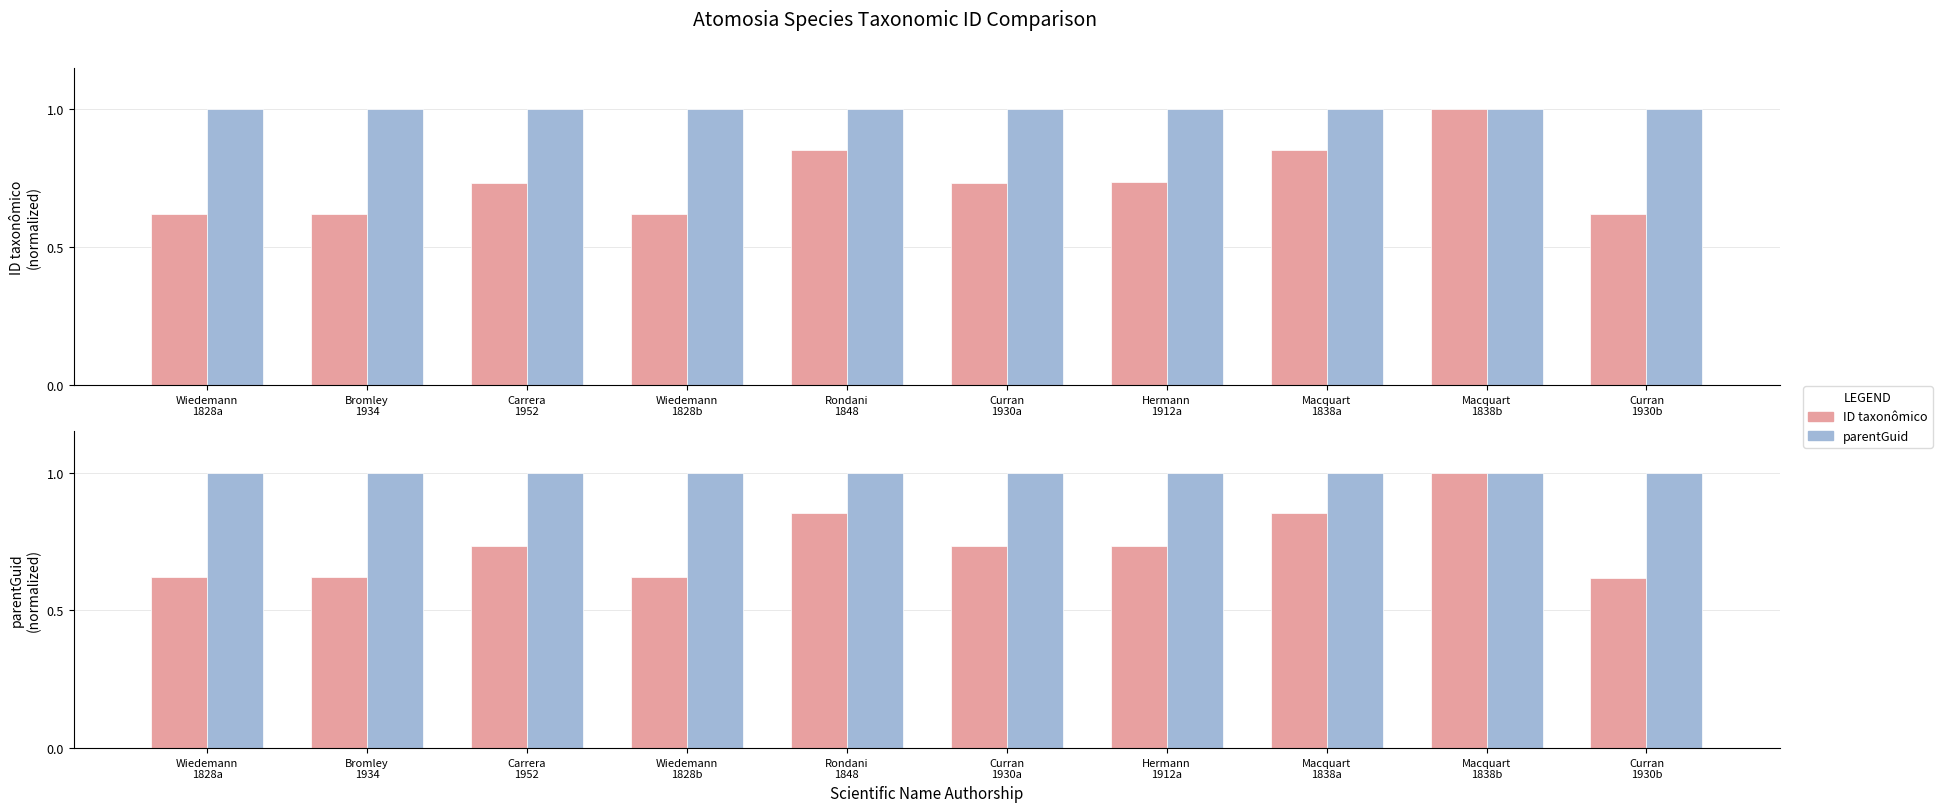

What is the label of the 8th bar from the left?

Macquart
1838a